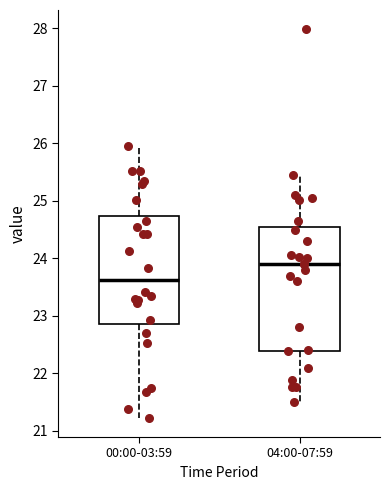

Where is the lower edge of the box for 00:00-03:59 on the y-axis? The values are not printed on the chart, so give them approximately, as read against the axis.

22.9